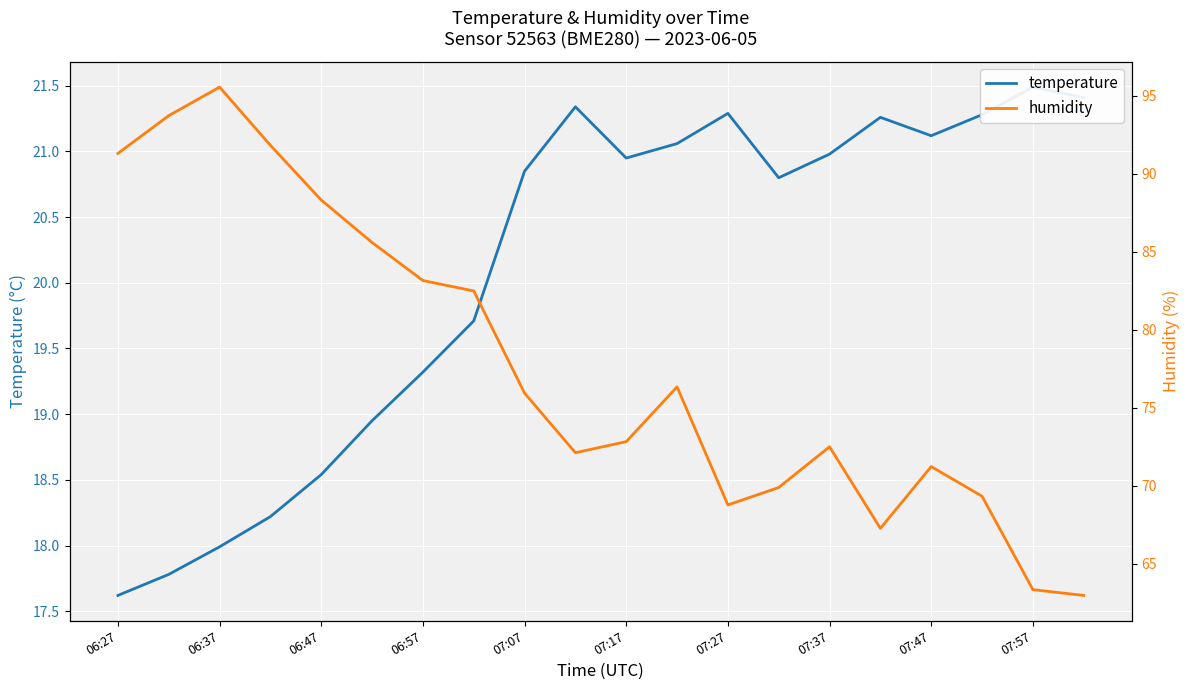

True or false: humidity and temperature intersect in this chart.

False